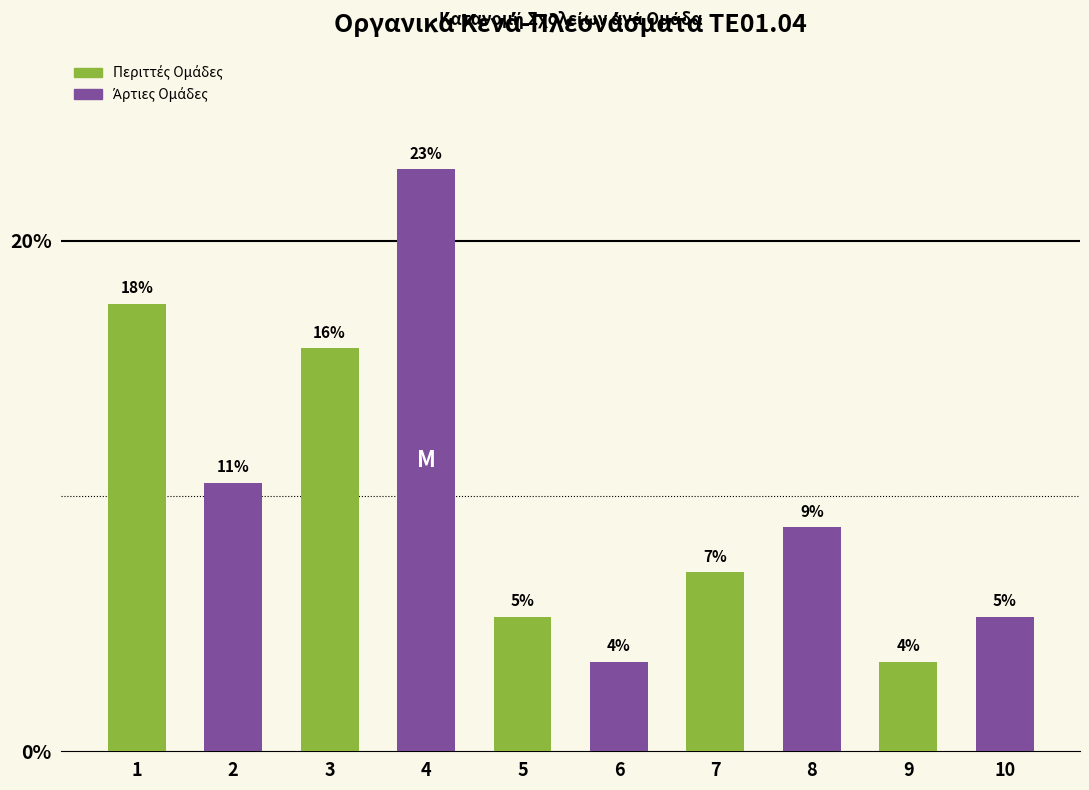

What is the sum of all values?

100.0